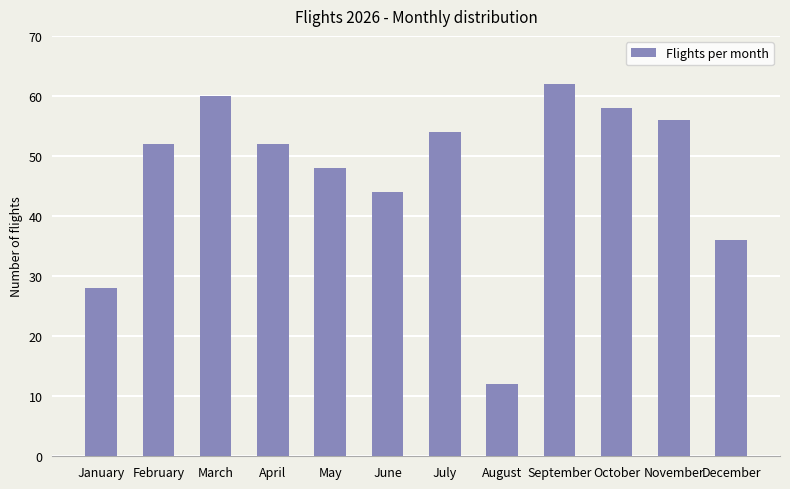

How many distinct data groups are displayed?

1